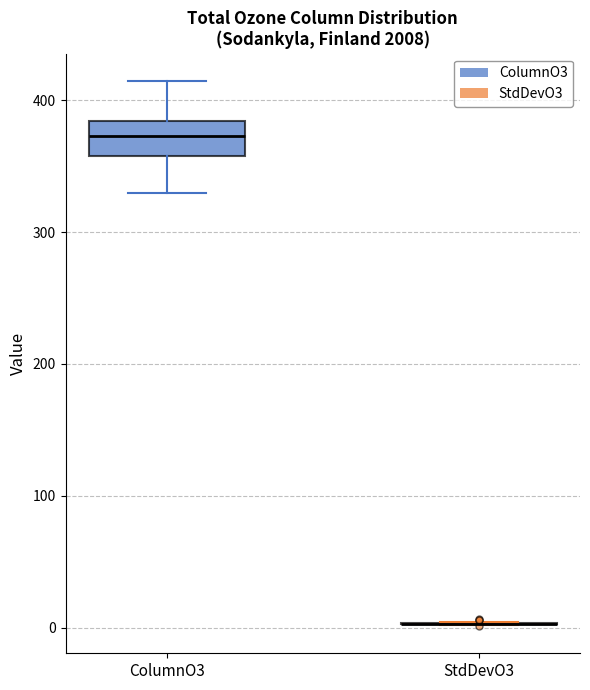

Reading left to right, read every box against the y-axis: the position of its median line, the range the box covers, and the ends of its whiskers. The values are not printed on the chart, so give them approximately, as read against the axis.

ColumnO3: median 370, box 360 to 380, whiskers 330 to 410
StdDevO3: box collapsed to a line at 0, whiskers 0 to 0